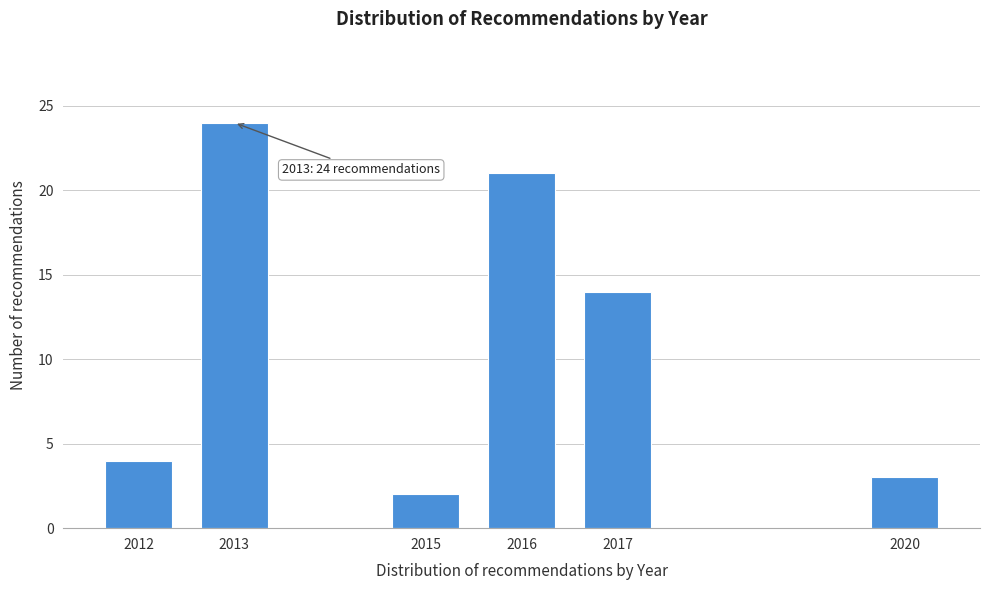

Reading left to right, transcribe all the data shown in this chart.

4	24	2	21	14	3